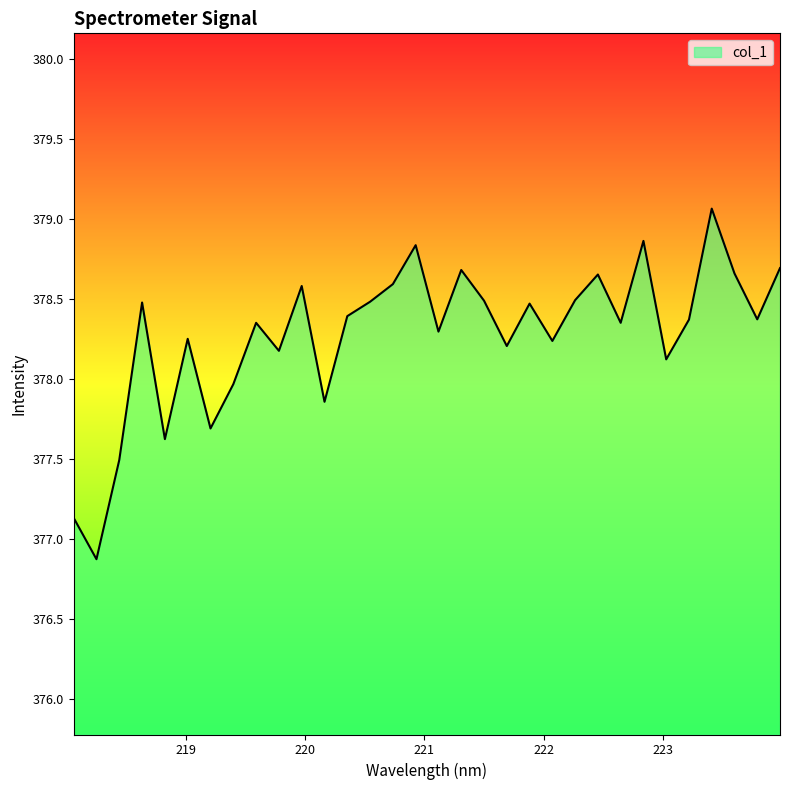

True or false: the data has more than 1 interior local peaks.

True